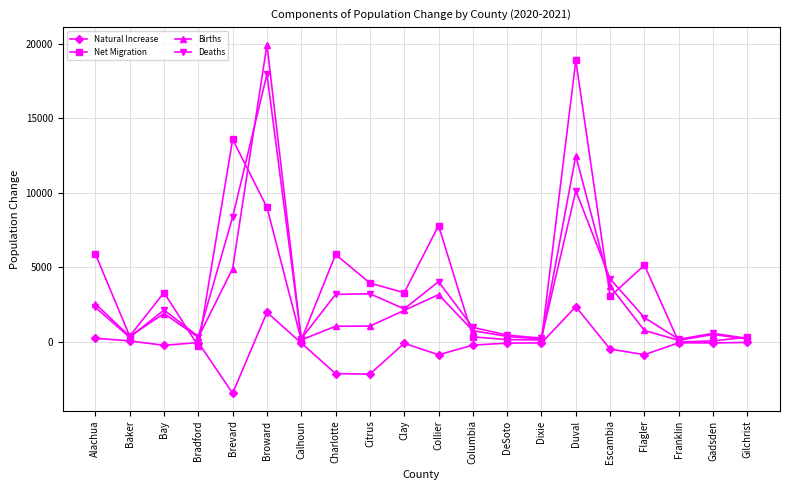

At how many categories does at least one series exceed 16189?

2